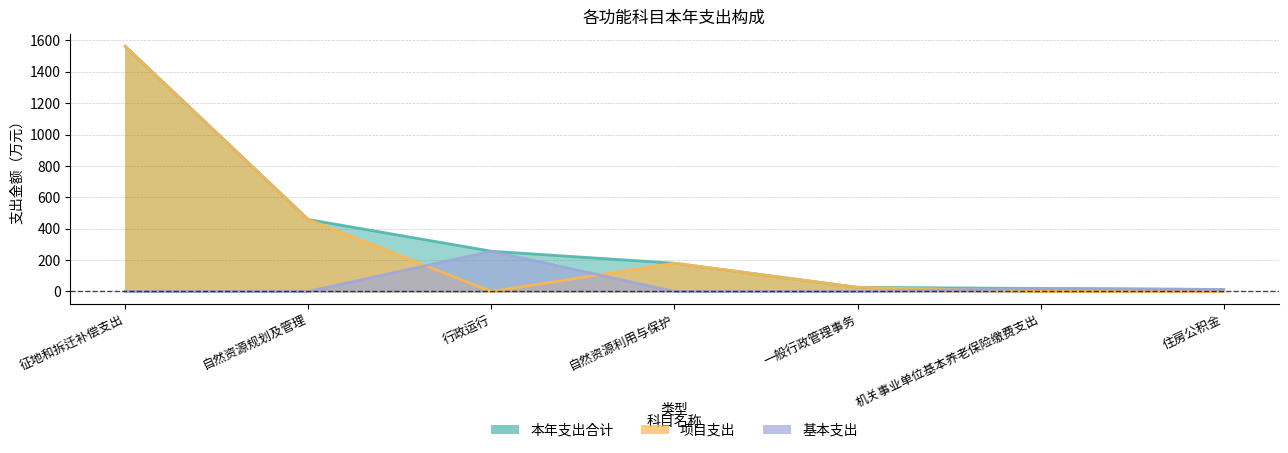

What is the difference between the second highest and second lowest values in the 本年支出合计 series?

439.8